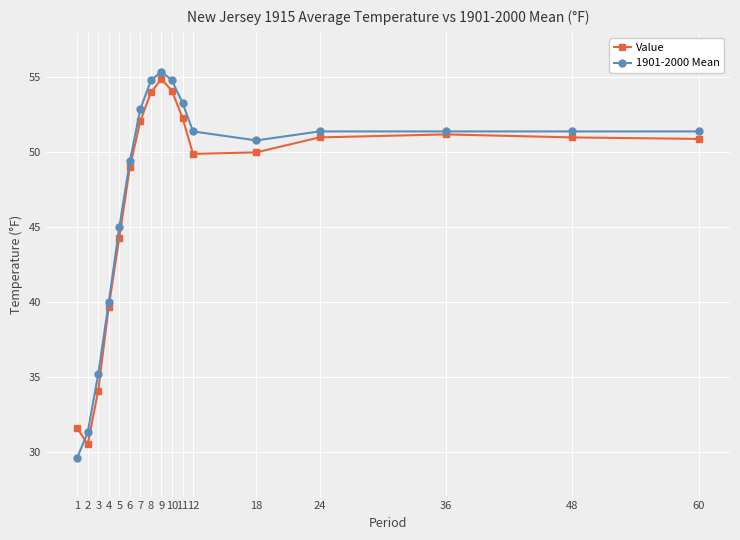

Does the chart have visible grid lines?

Yes